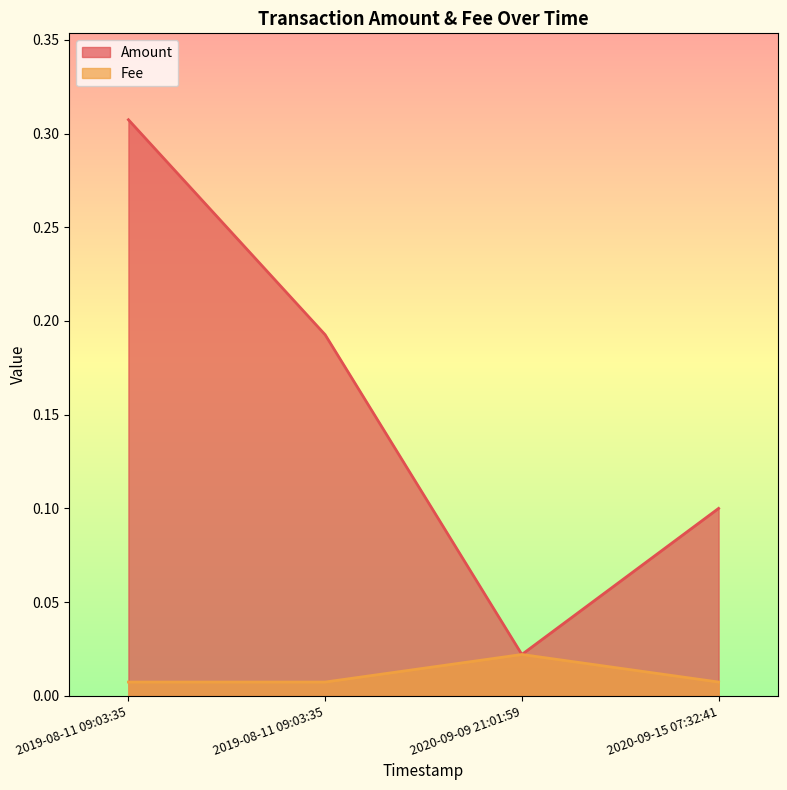

Which category has the highest value in the Fee series?

2020-09-09 21:01:59